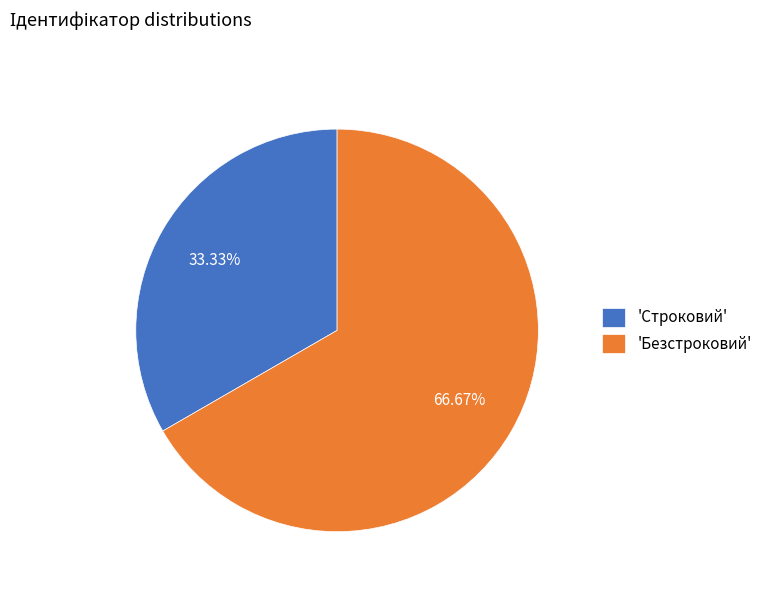

Which category has the biggest portion of the pie?

'Безстроковий'